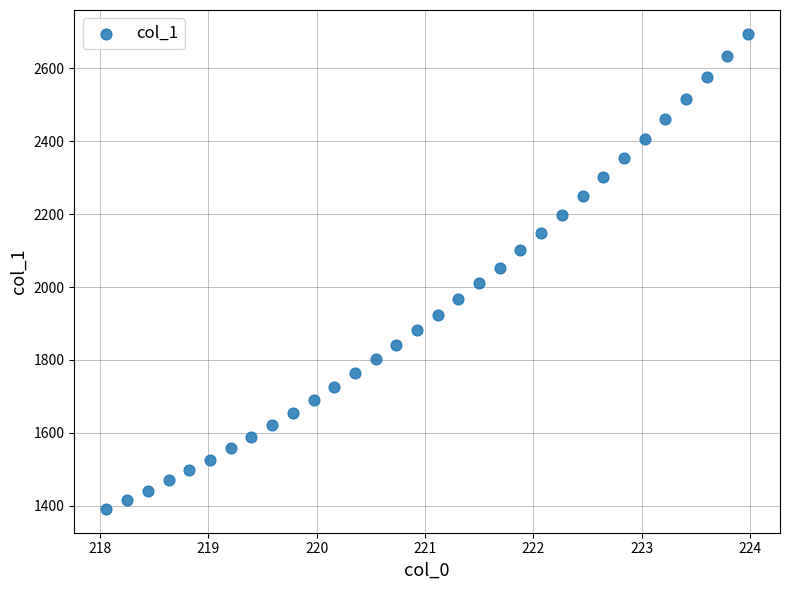

What is the range of Y values (max minus min)?

1303.7